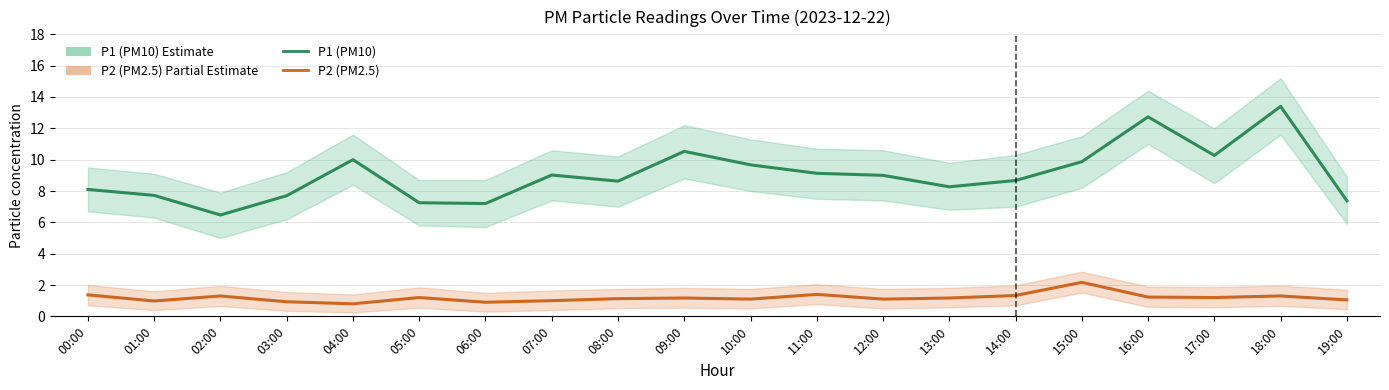

Does the chart have visible grid lines?

Yes